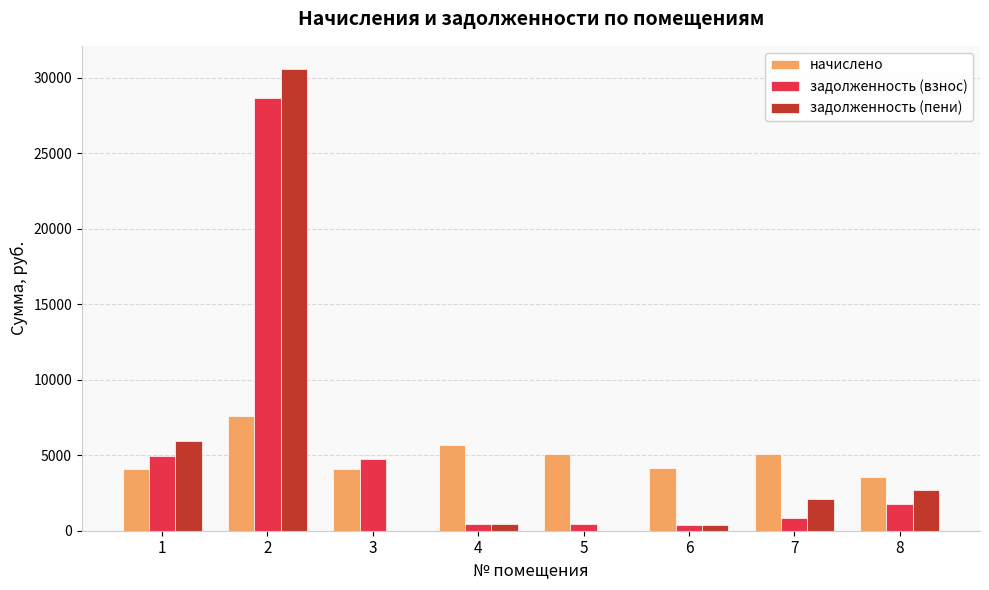

Which series has the widest spread of values?

задолженность (пени)